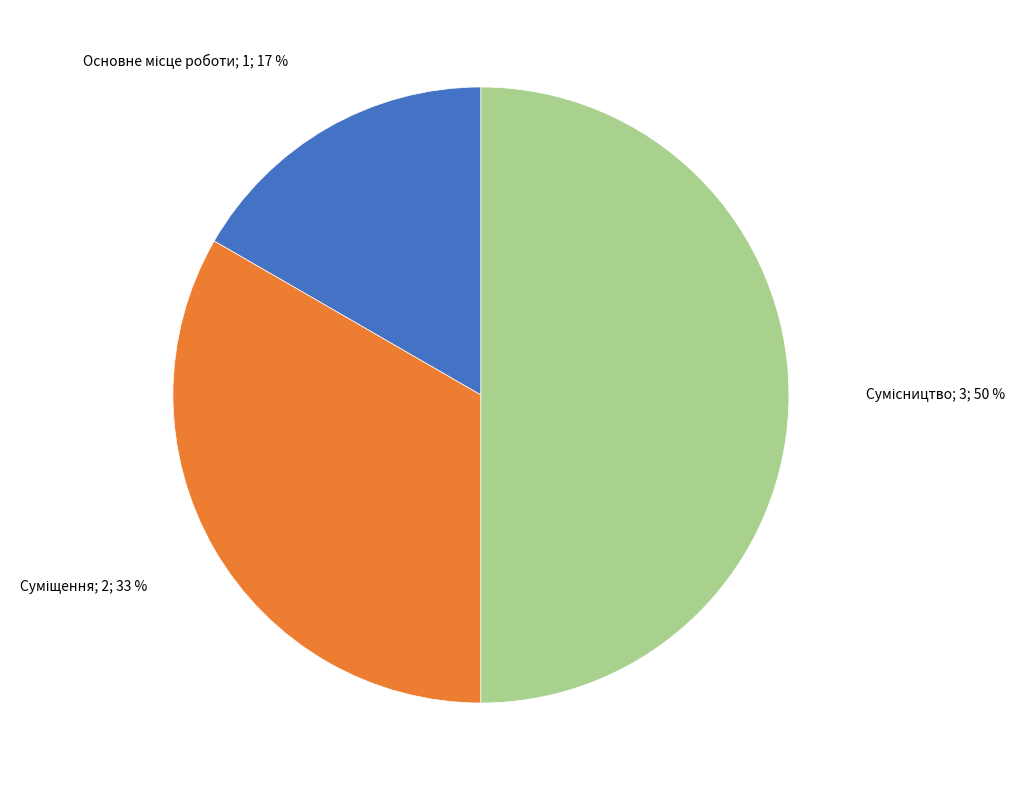

To the nearest percent, what is the difference between the largest and smallest slice percentages?

33%